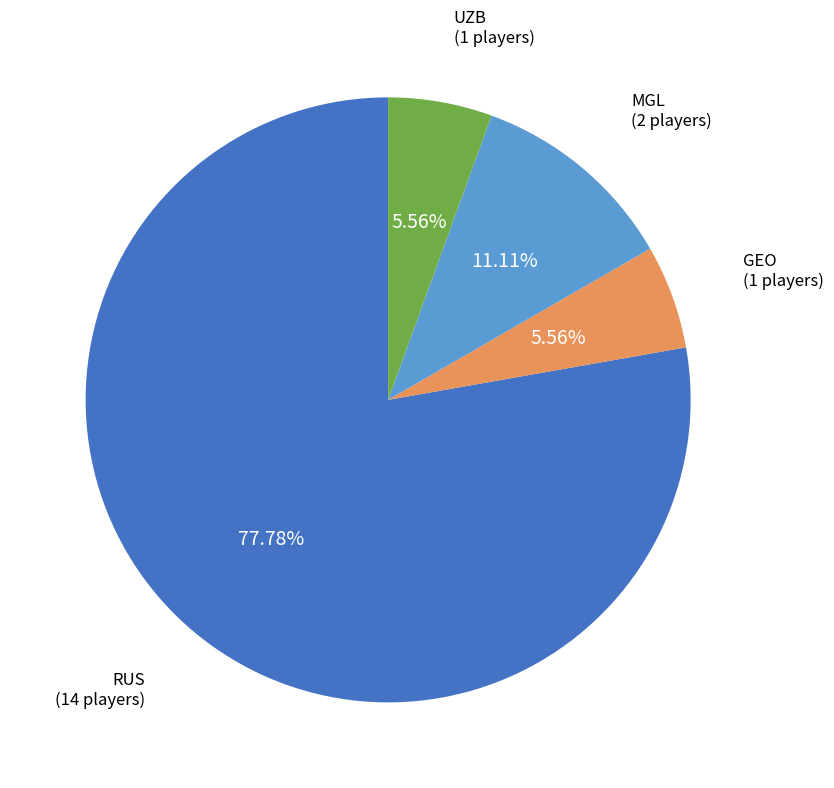

How many segments does this pie chart have?

4